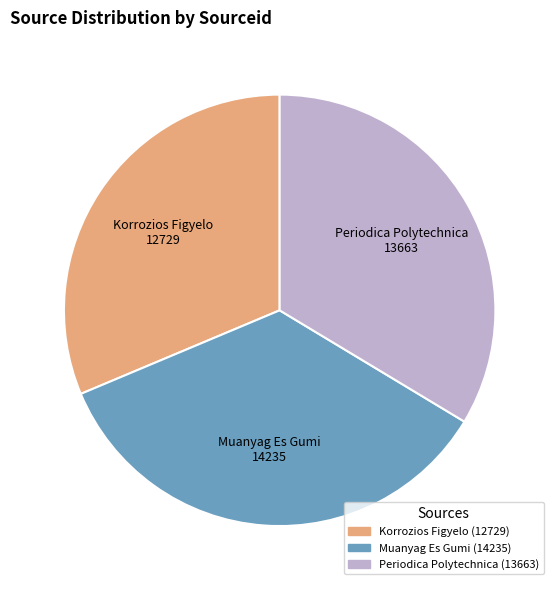

How many segments does this pie chart have?

3